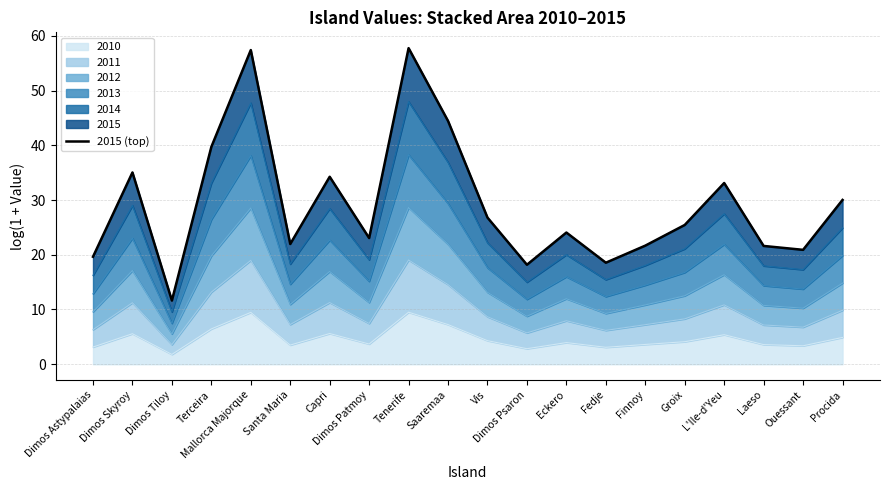

Rank the categories by value from lowest to highest.

Dimos Tiloy, Dimos Psaron, Fedje, Dimos Astypalaias, Ouessant, Laeso, Finnoy, Santa Maria, Dimos Patmoy, Eckero, Groix, Vis, Procida, L'Ile-d'Yeu, Capri, Dimos Skyroy, Terceira, Saaremaa, Mallorca Majorque, Tenerife